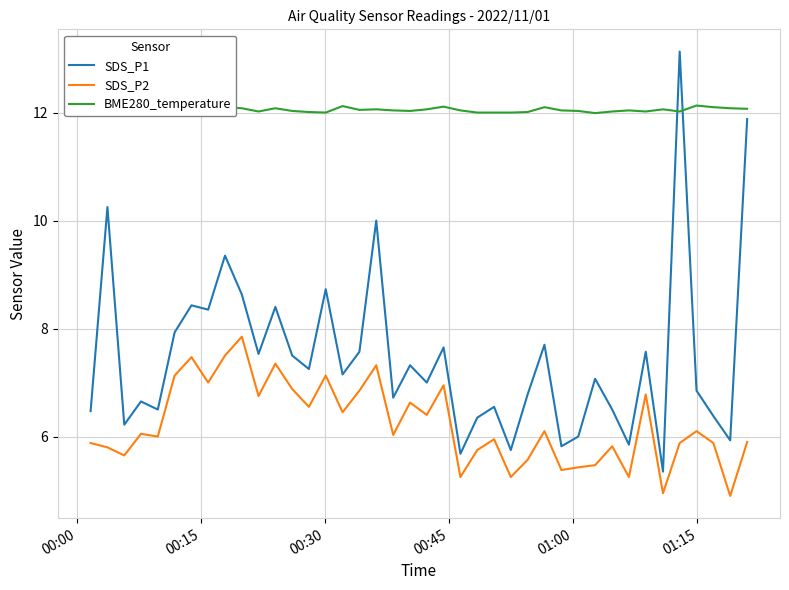

True or false: SDS_P2 and SDS_P1 cross at least once.

False